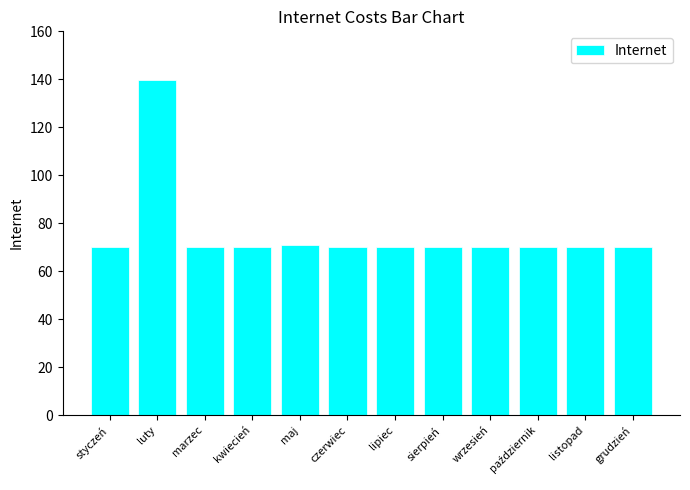

What is the smallest value displayed?

70.0